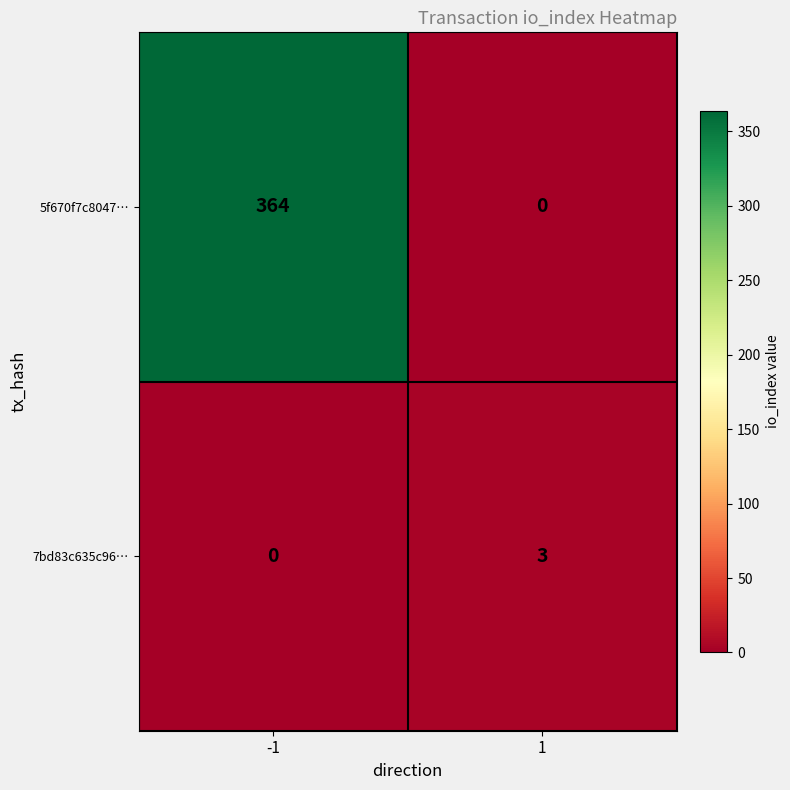

At -1, list the series in order from largest to smallest.

5f670f7c8047…, 7bd83c635c96…